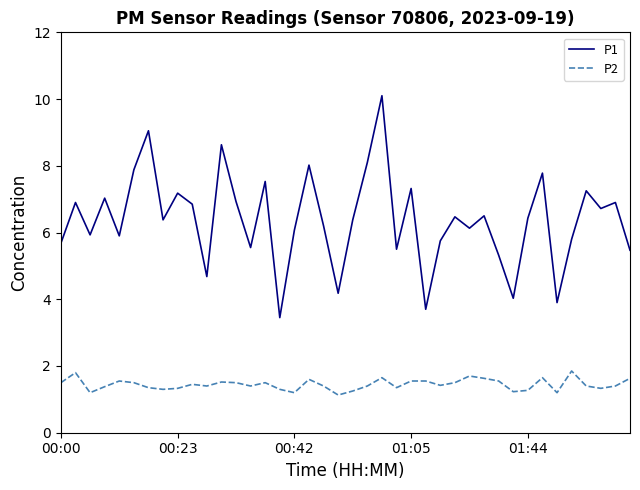

Which series has the largest range (max minus min)?

P1